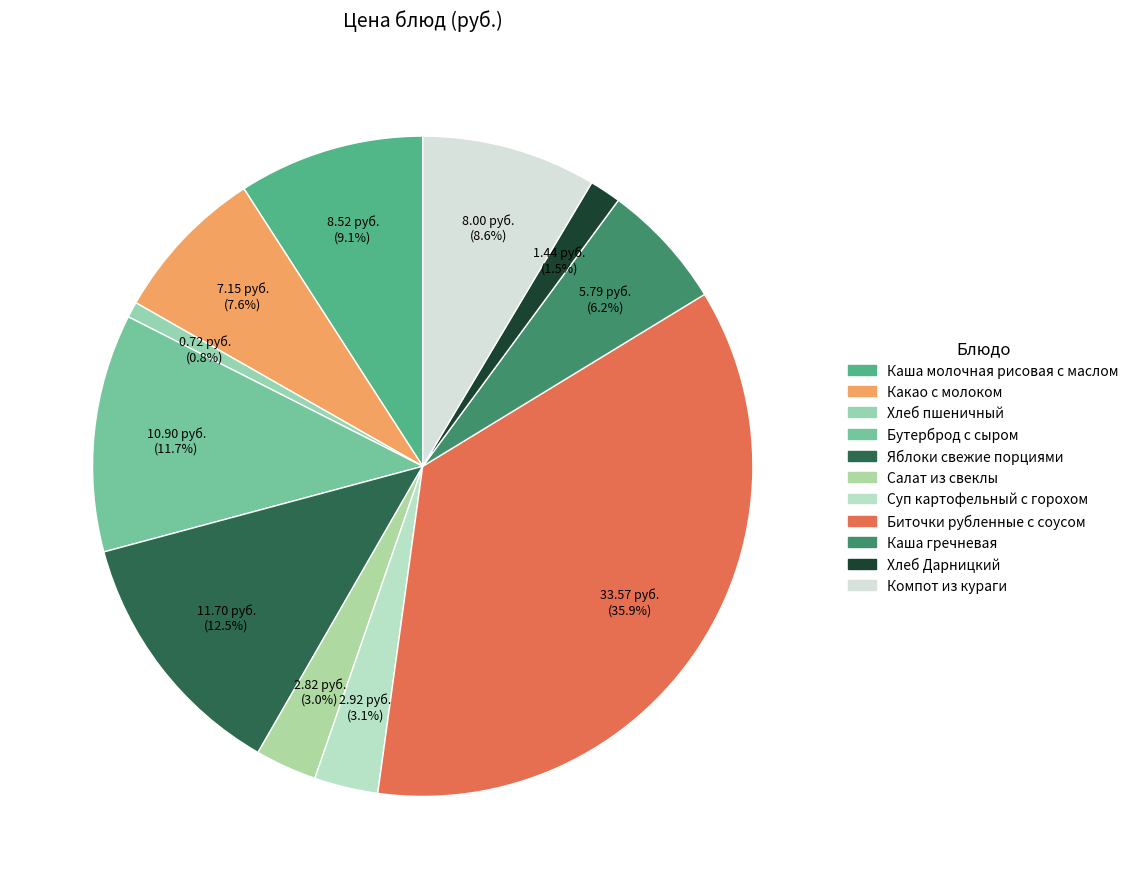

Which slice is the smallest?

Хлеб пшеничный